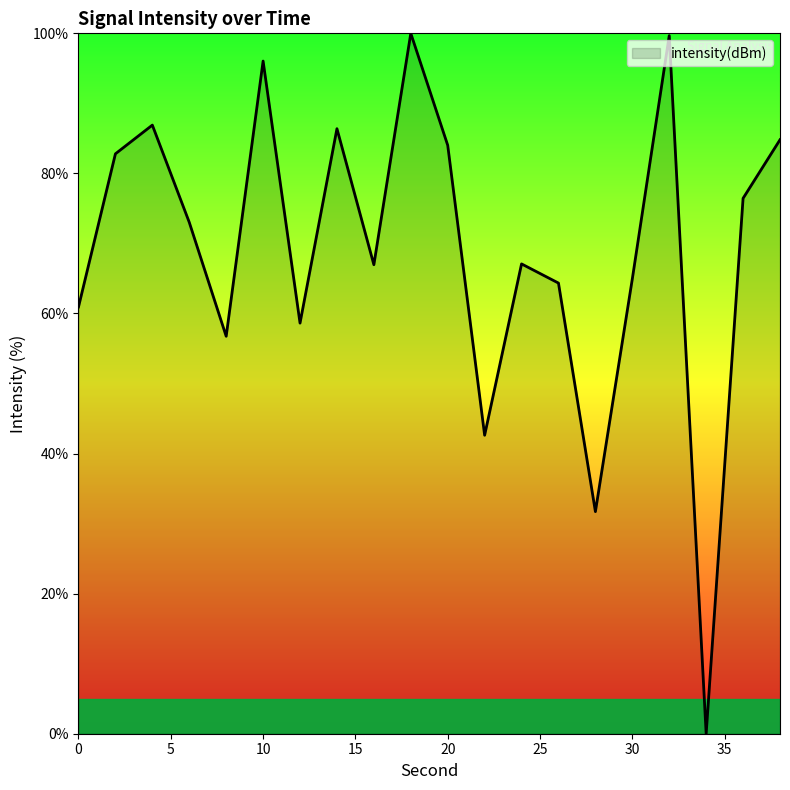

True or false: the data has more than 1 interior local peaks.

True